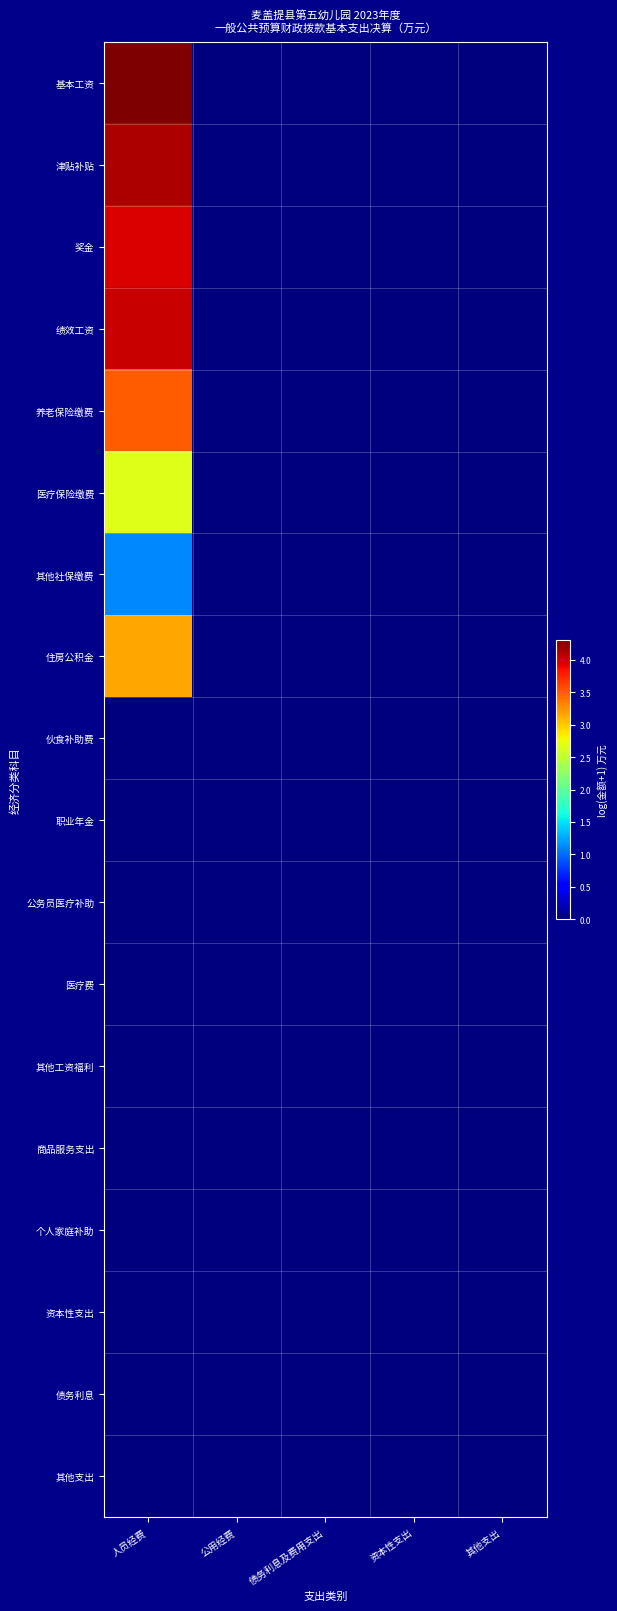

Which series has the largest total across all categories?

基本工资